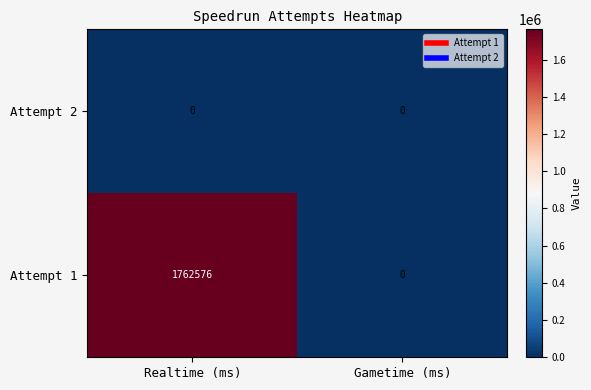

What is the difference between the highest and lowest values at Realtime (ms)?

1762576